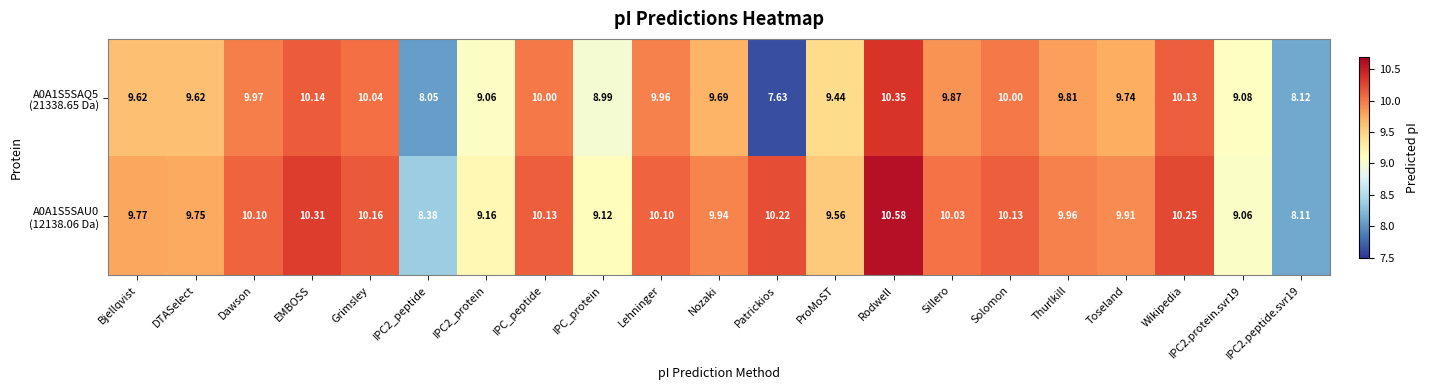

What is the total value across all series at IPC_peptide?

20.1